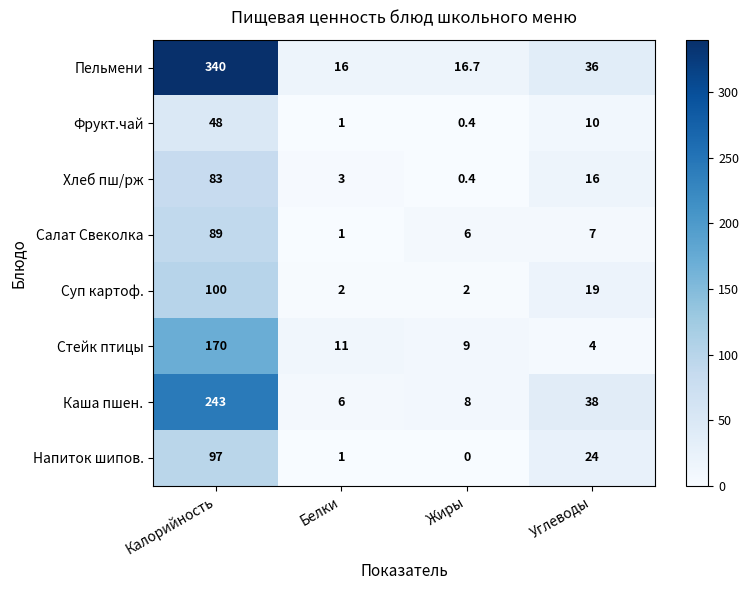

Which series has the largest total across all categories?

Пельмени